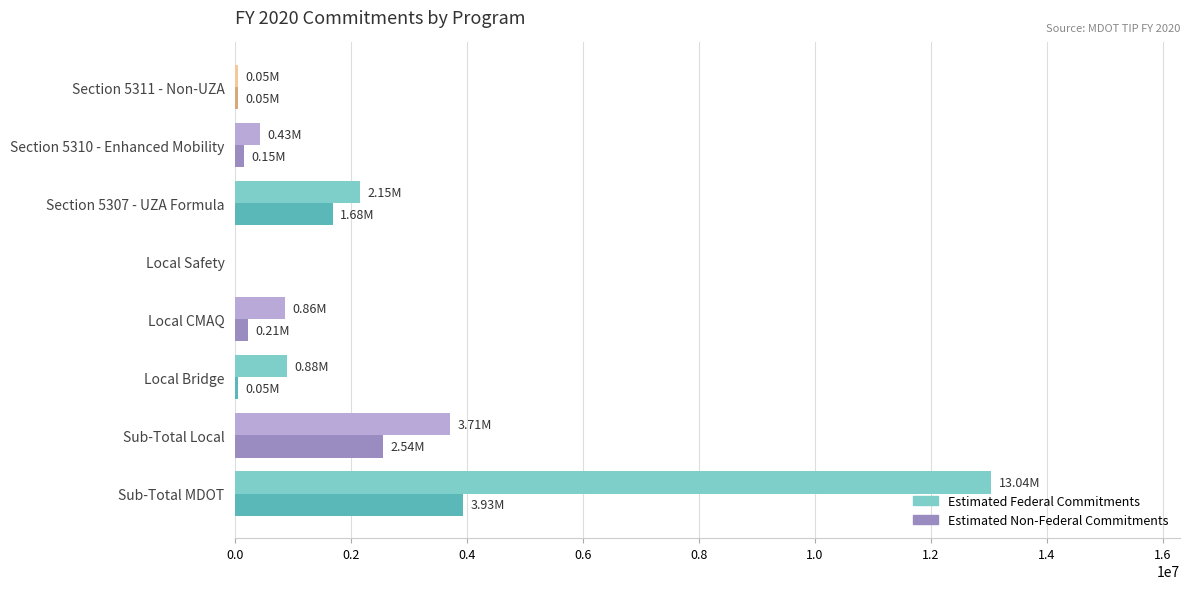

What is the maximum value for Estimated Non-Federal Commitments?

3933803.4